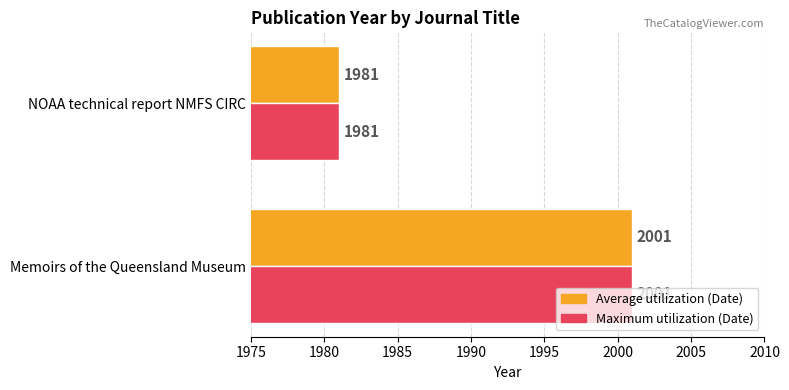

What is the minimum value for Average utilization (Date)?

1981